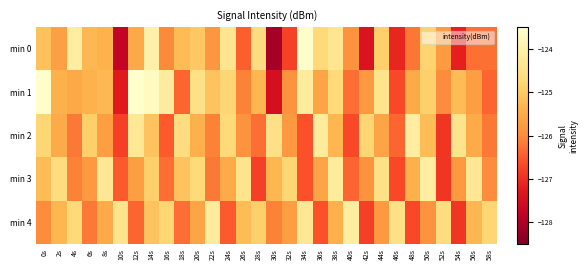

What is the smallest value displayed?

-128.1